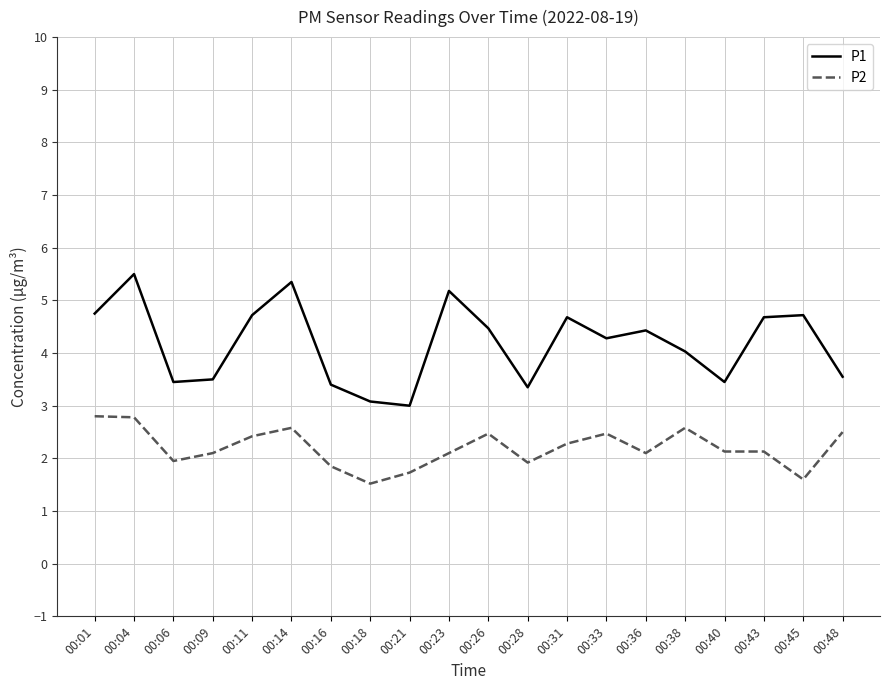

True or false: P2 and P1 intersect in this chart.

False